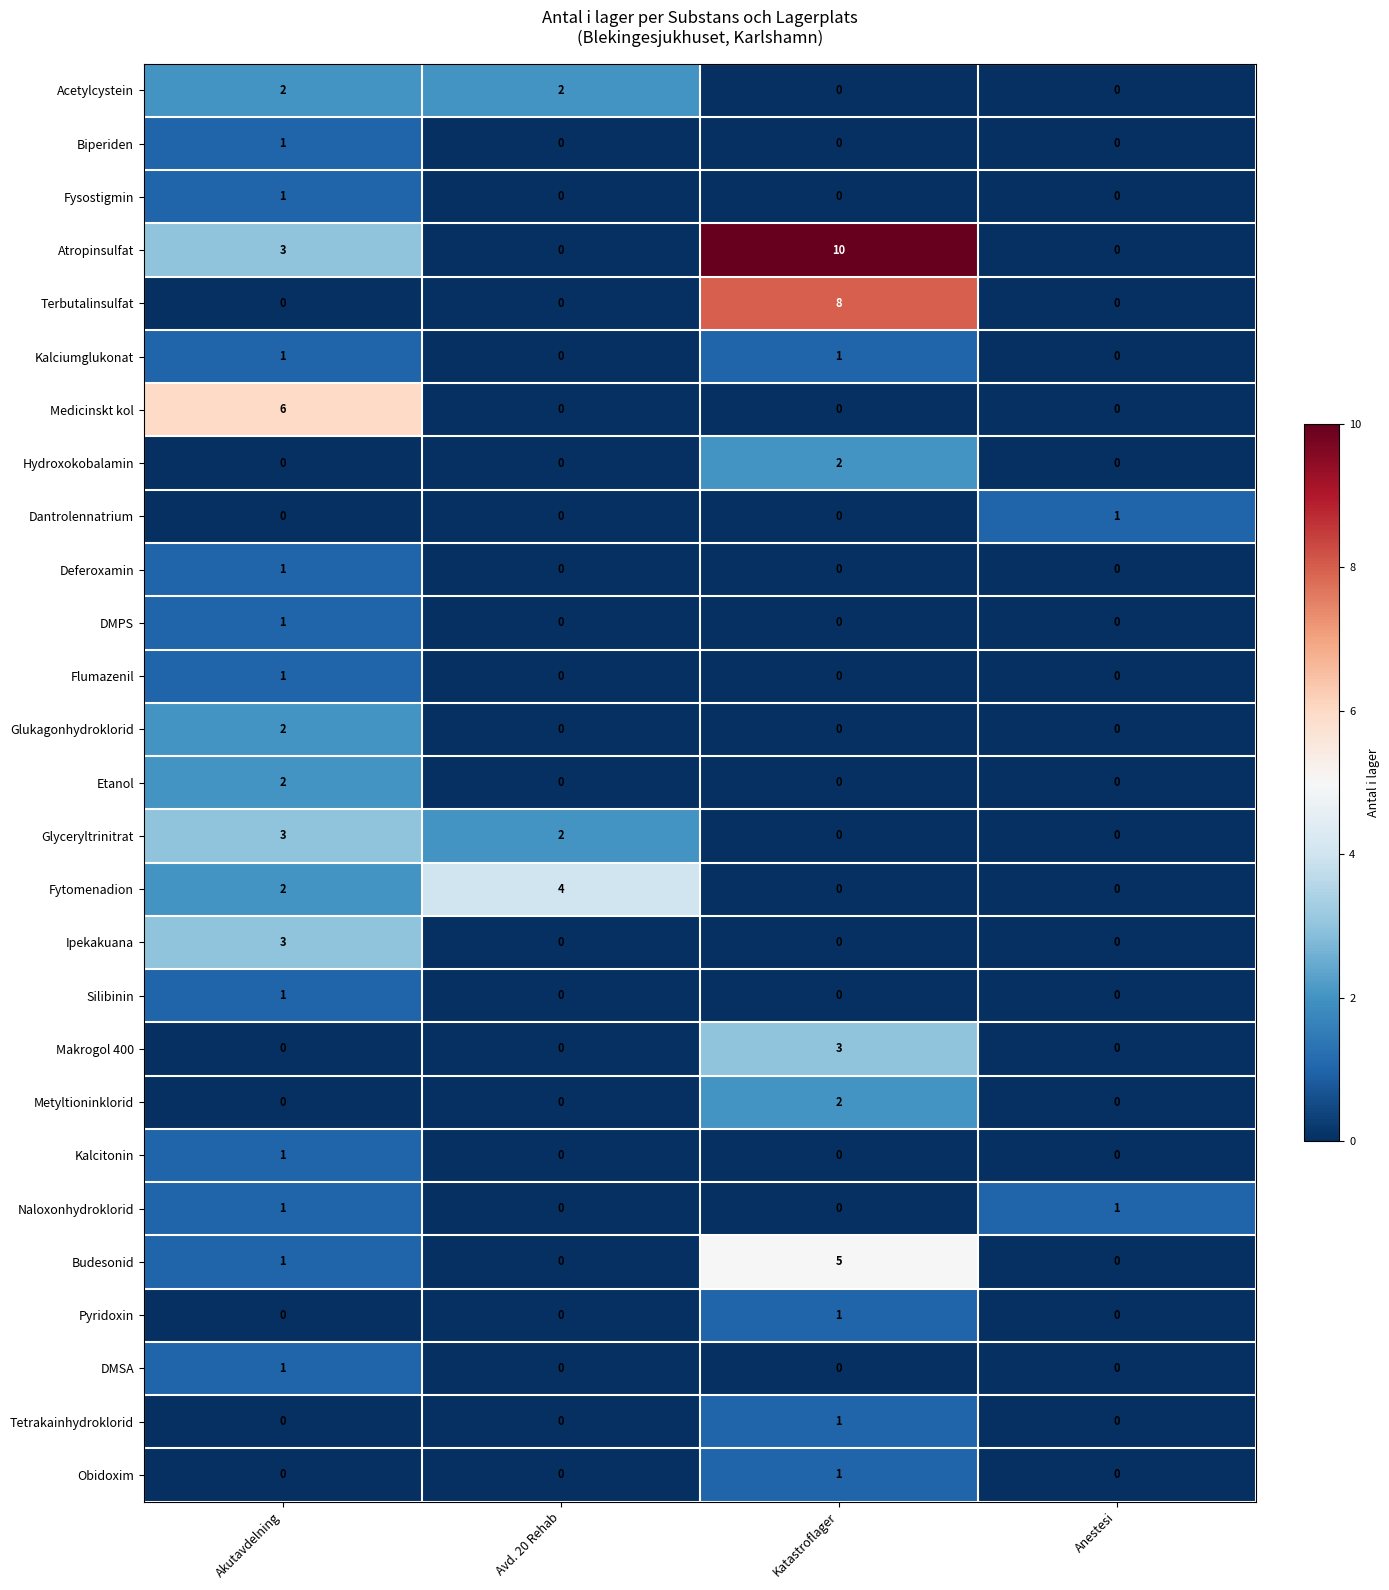

Which series changed the most between Avd. 20 Rehab and Anestesi?

Fytomenadion